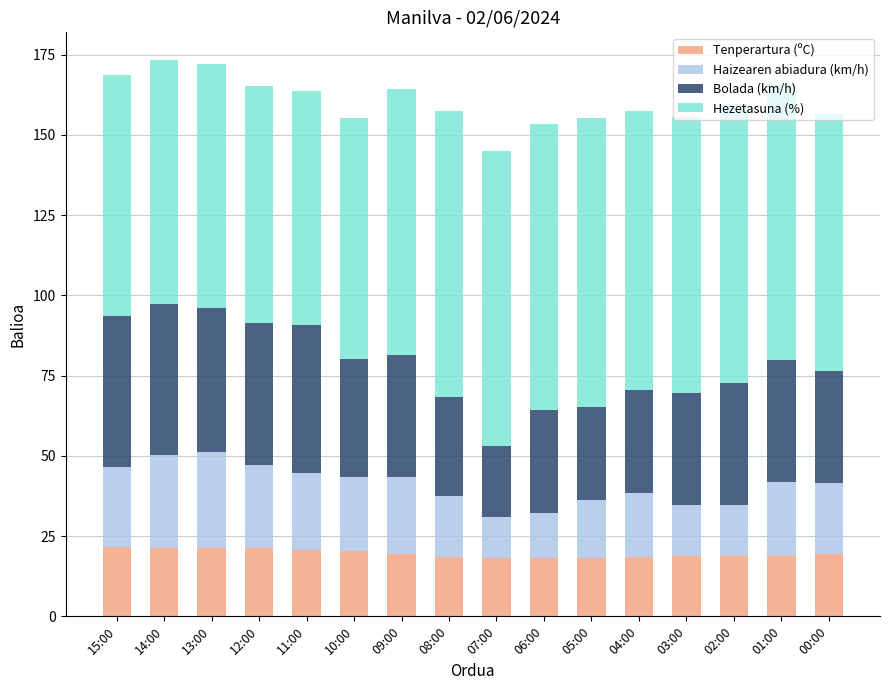

What is the sum of the Tenperartura (ºC) values at 12:00 and 08:00?

39.7